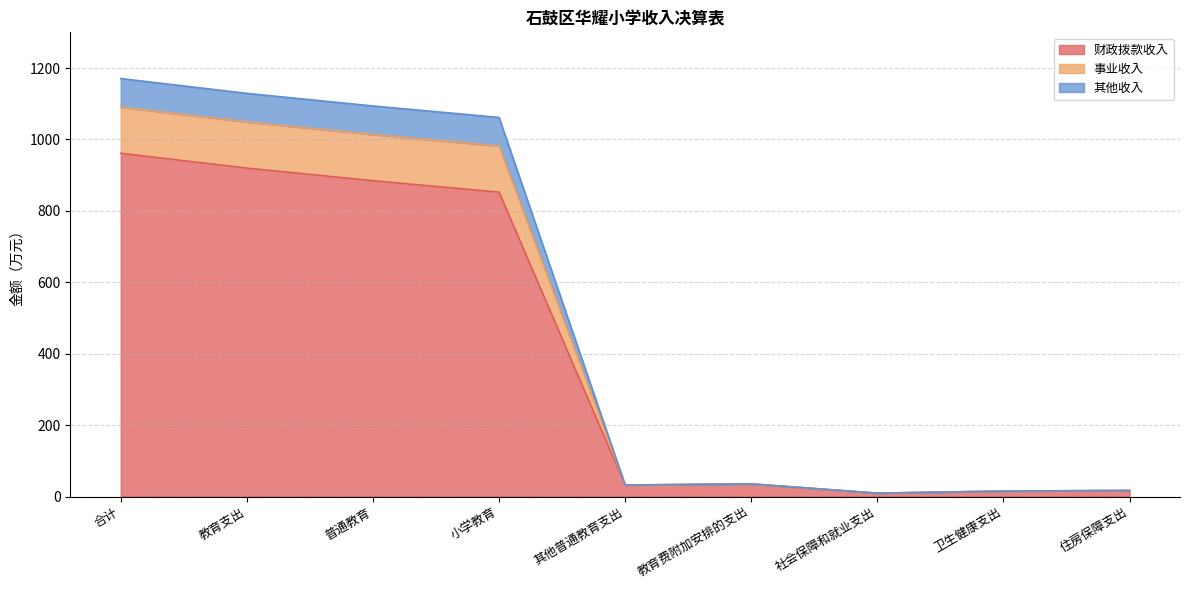

True or false: 其他收入 and 财政拨款收入 cross at least once.

False